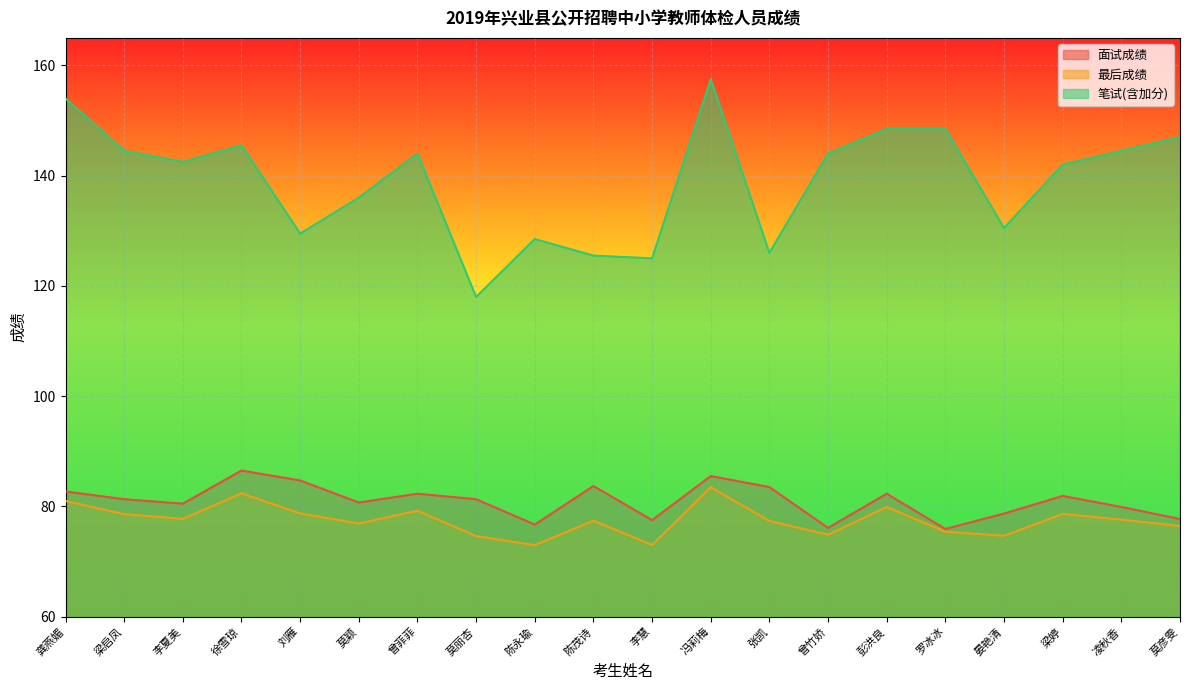

Reading left to right, transcribe all the data shown in this chart.

面试成绩: 82.7	81.3	80.5	86.5	84.7	80.7	82.3	81.3	76.7	83.7	77.5	85.5	83.5	76.1	82.3	75.9	78.7	81.9	79.9	77.7
最后成绩: 81.0	78.6	77.7	82.4	78.7	76.9	79.2	74.6	73.0	77.4	73.0	83.5	77.3	74.9	79.9	75.4	74.7	78.6	77.6	76.4
笔试(含加分): 154.0	144.5	142.5	145.5	129.5	136.0	144.0	118.0	128.5	125.5	125.0	157.5	126.0	144.0	148.5	148.5	130.5	142.0	144.5	147.0